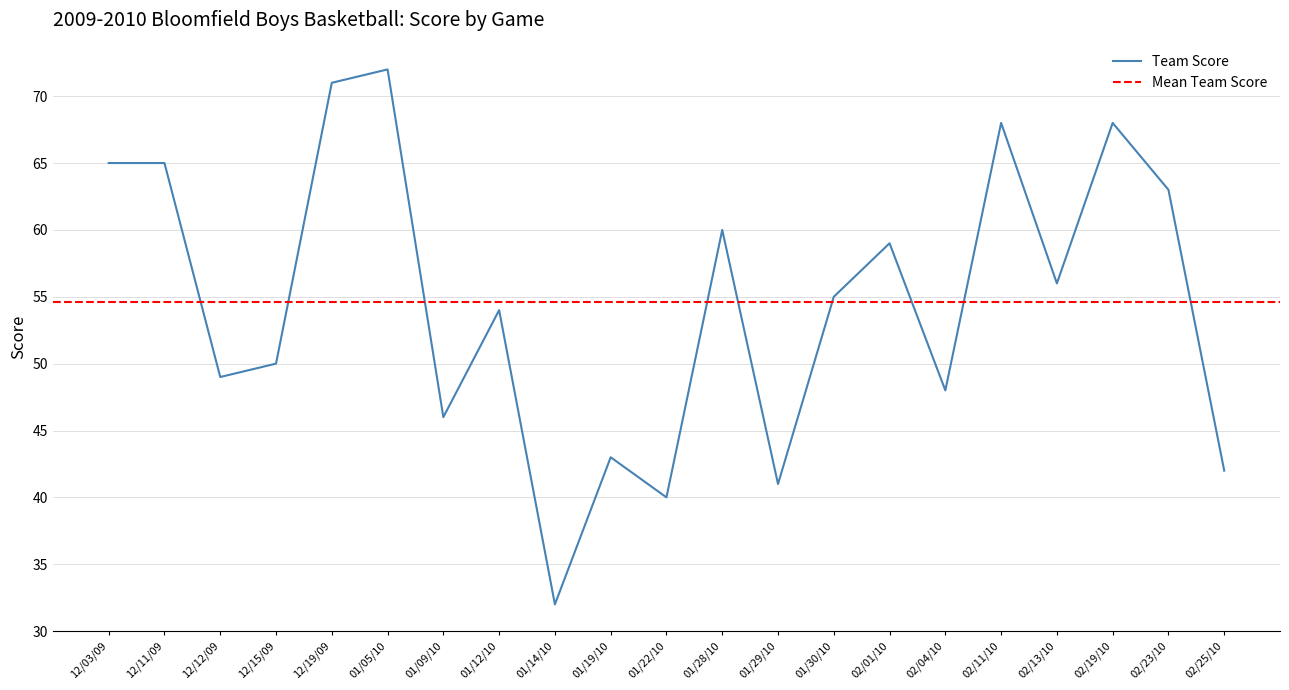

Read the value at 01/29/10, to the nearest 5.

40